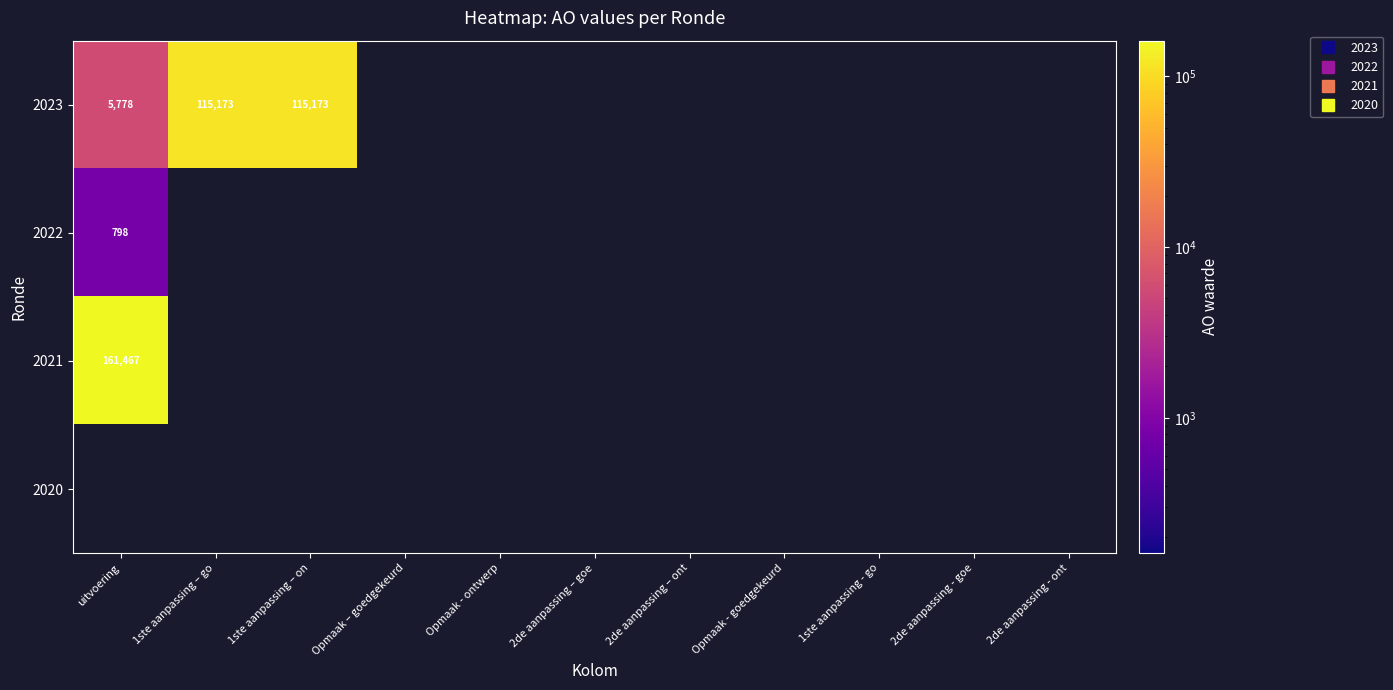

At which label is 2022 closest to 399?

uitvoering